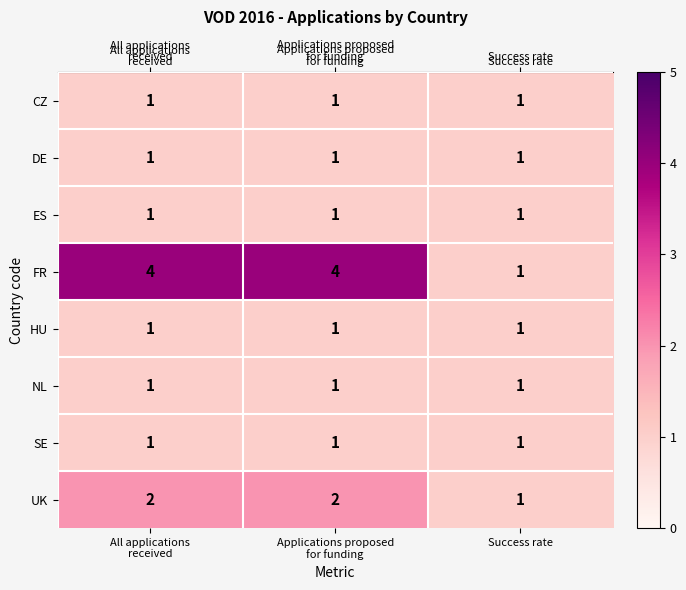

Which series has the largest total across all categories?

FR